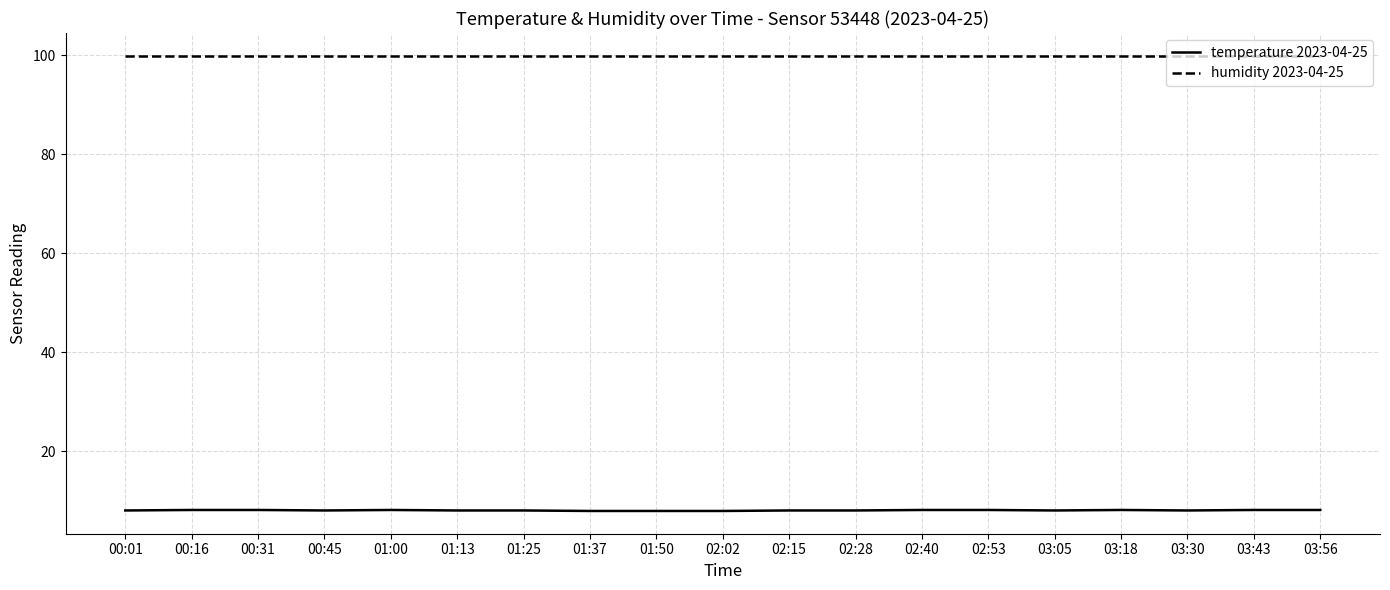

What is the spread (max minus min) of values at 01:50?

92.0